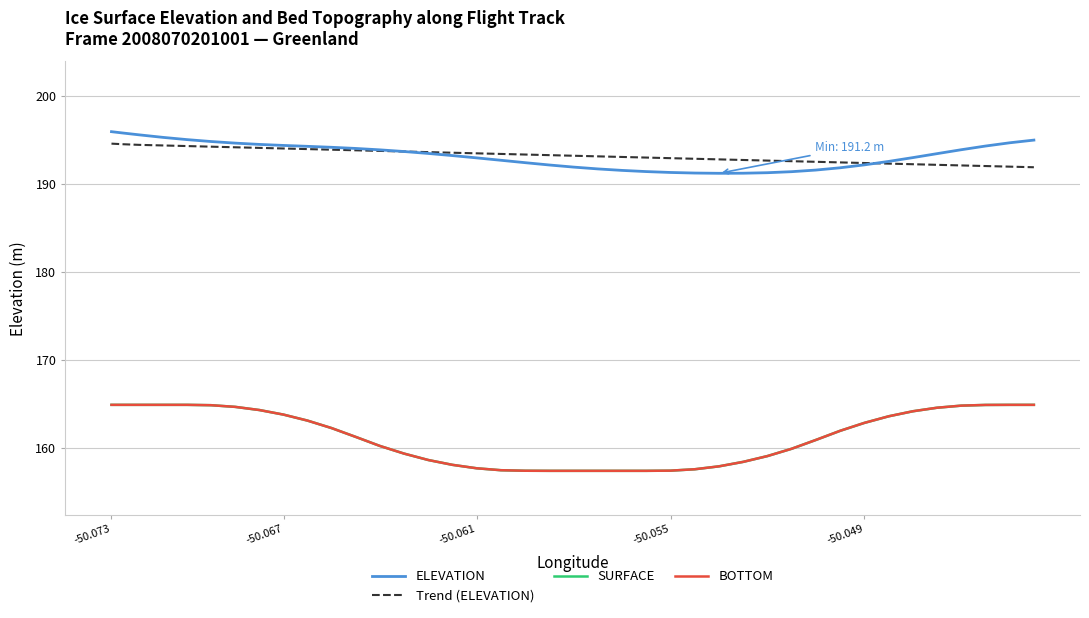

Does the chart display data point markers on the line(s)?

No